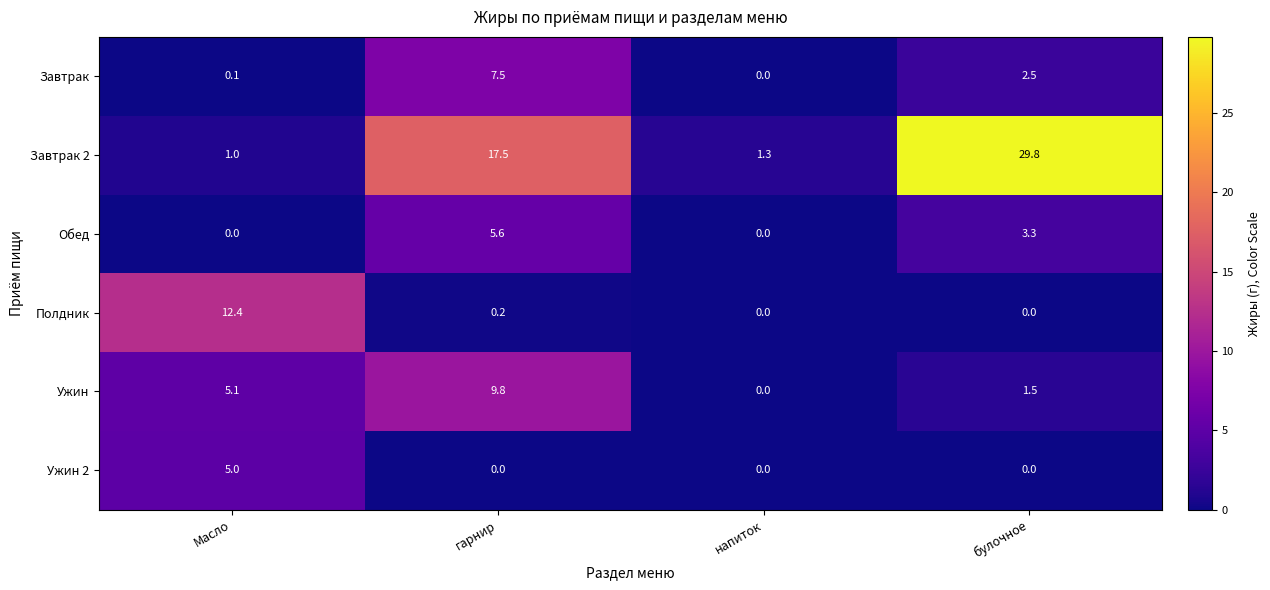

What is the greatest value displayed?

29.8